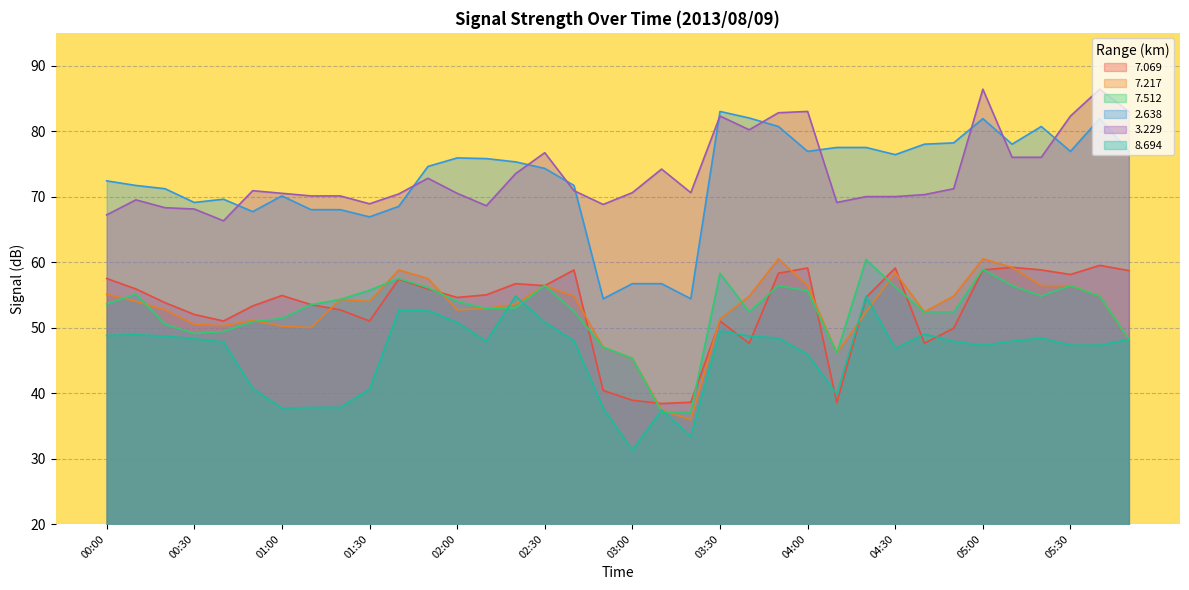

The value of 7.217 at 02:10 is 52.9. True or false?

True